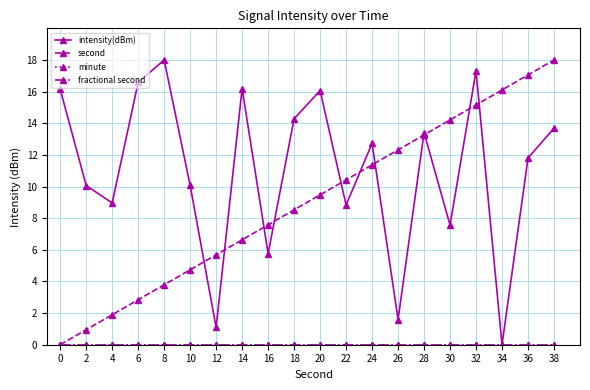

Is this an area chart (filled region under the line)?

No